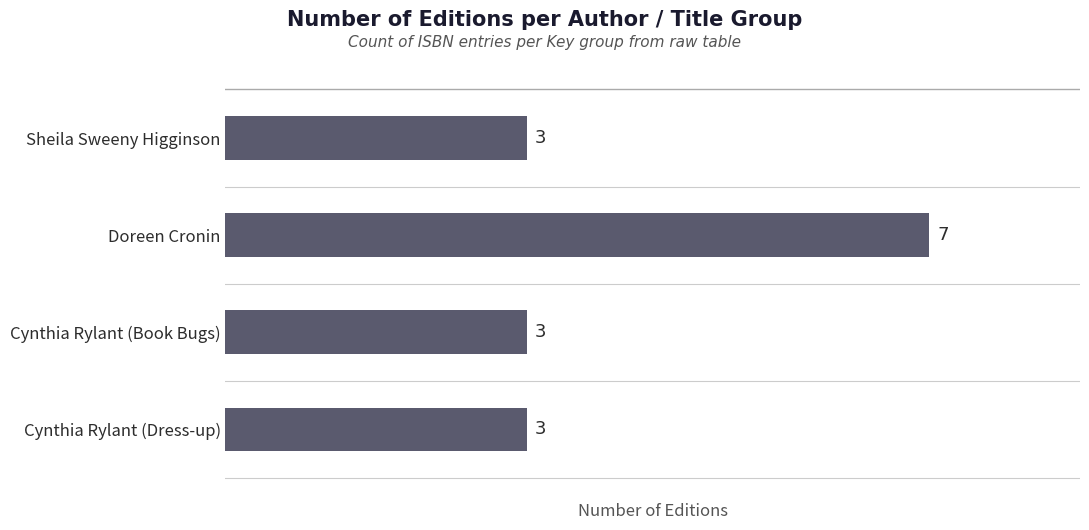

How many distinct data groups are displayed?

1